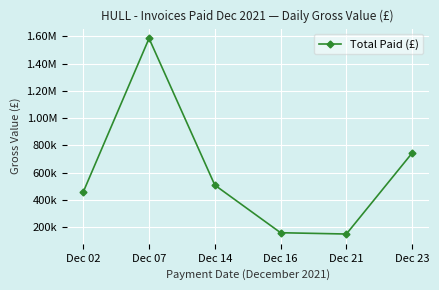

Is this an area chart (filled region under the line)?

No